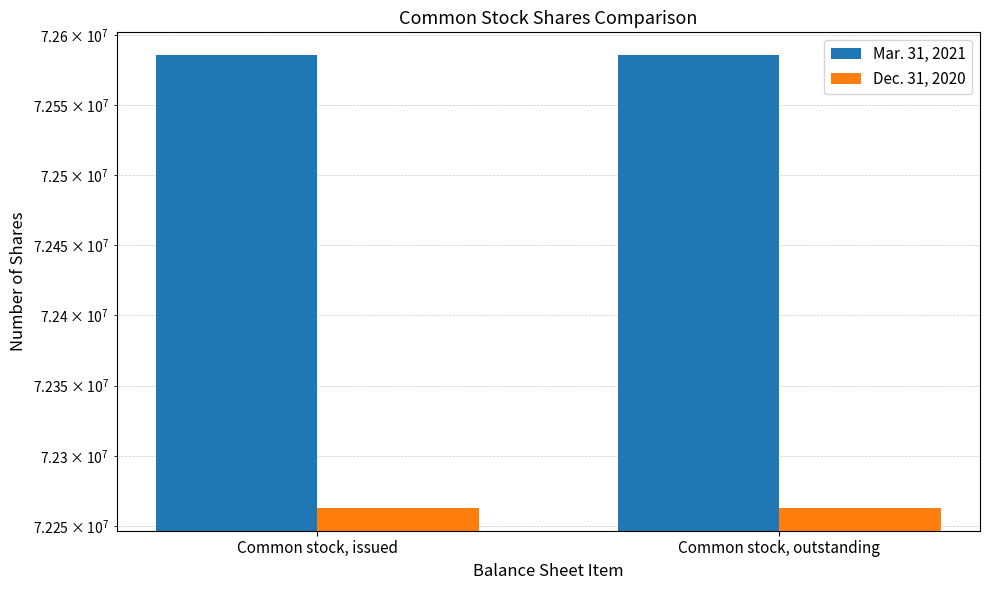

What is the greatest value displayed?

72585687